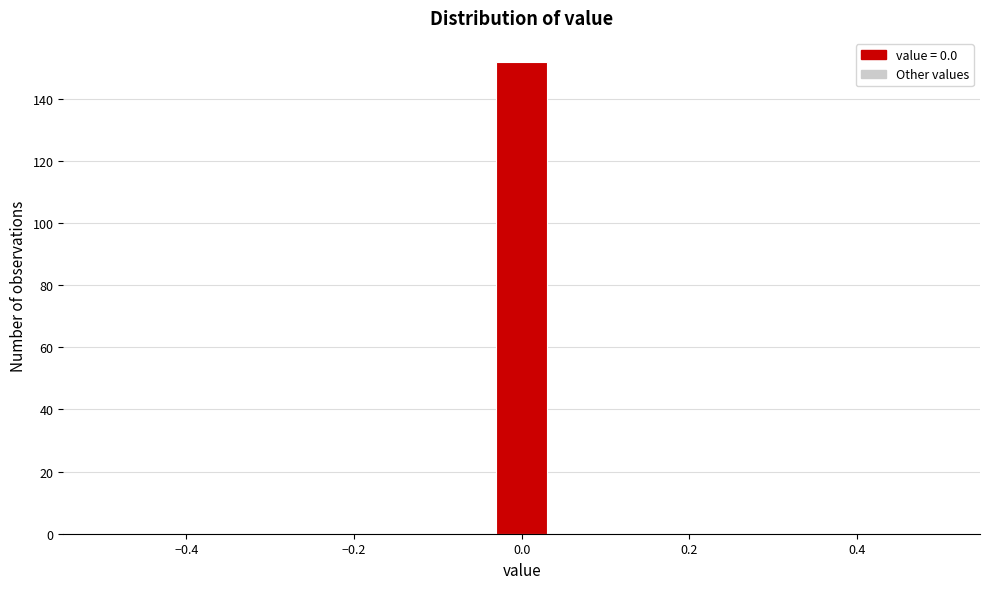

Around what value on the x-axis is the tallest bar? Give the approximate position of its centre, as read against the axis.

0.00